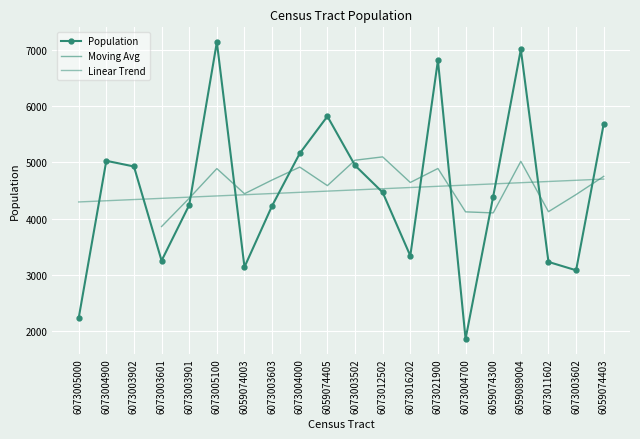

Where is the data nearest to the value 4499?

6073012502